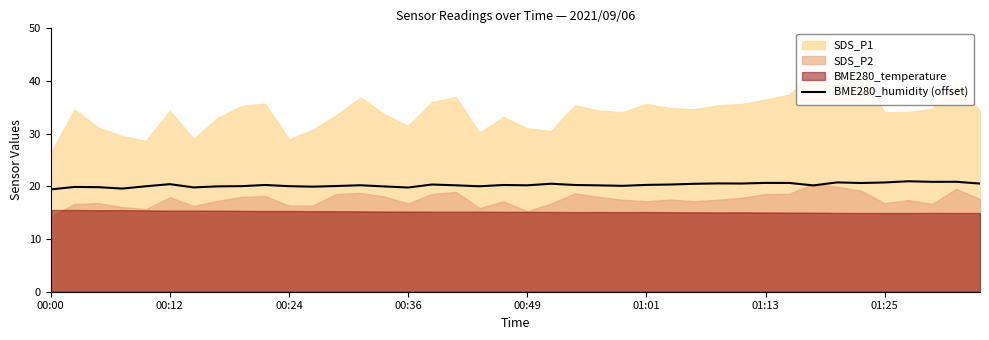

What is the maximum value for BME280_humidity (offset)?

21.0